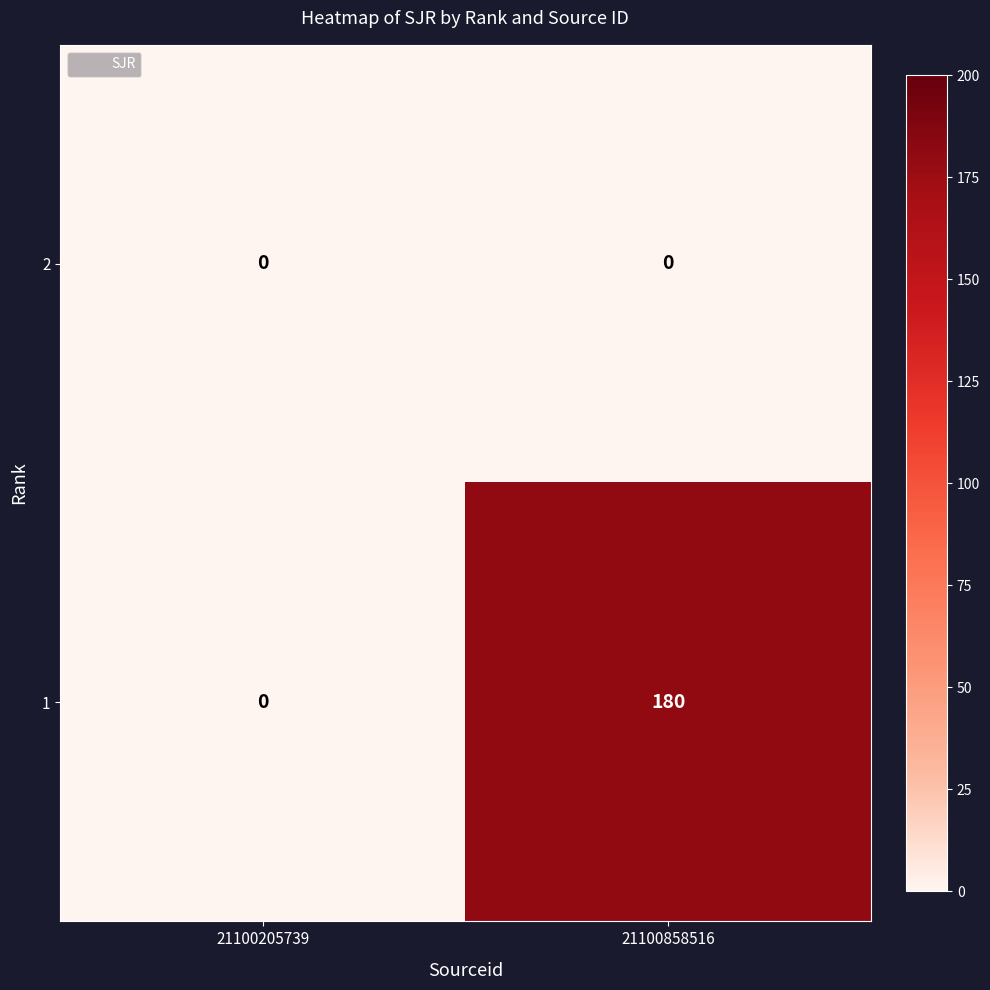

Reading right to left, extract all data points from this chart.

2: 0	0
1: 180	0